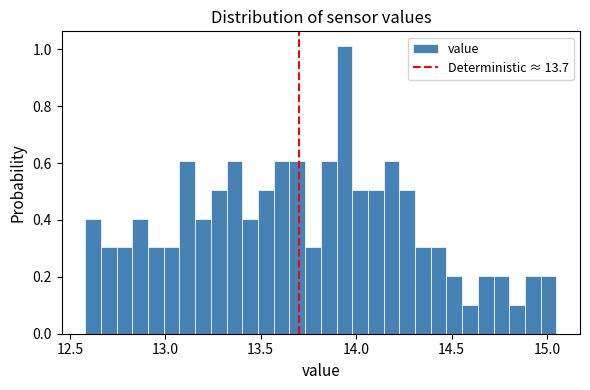

Around what value on the x-axis is the tallest bar? Give the approximate position of its centre, as read against the axis.

13.95